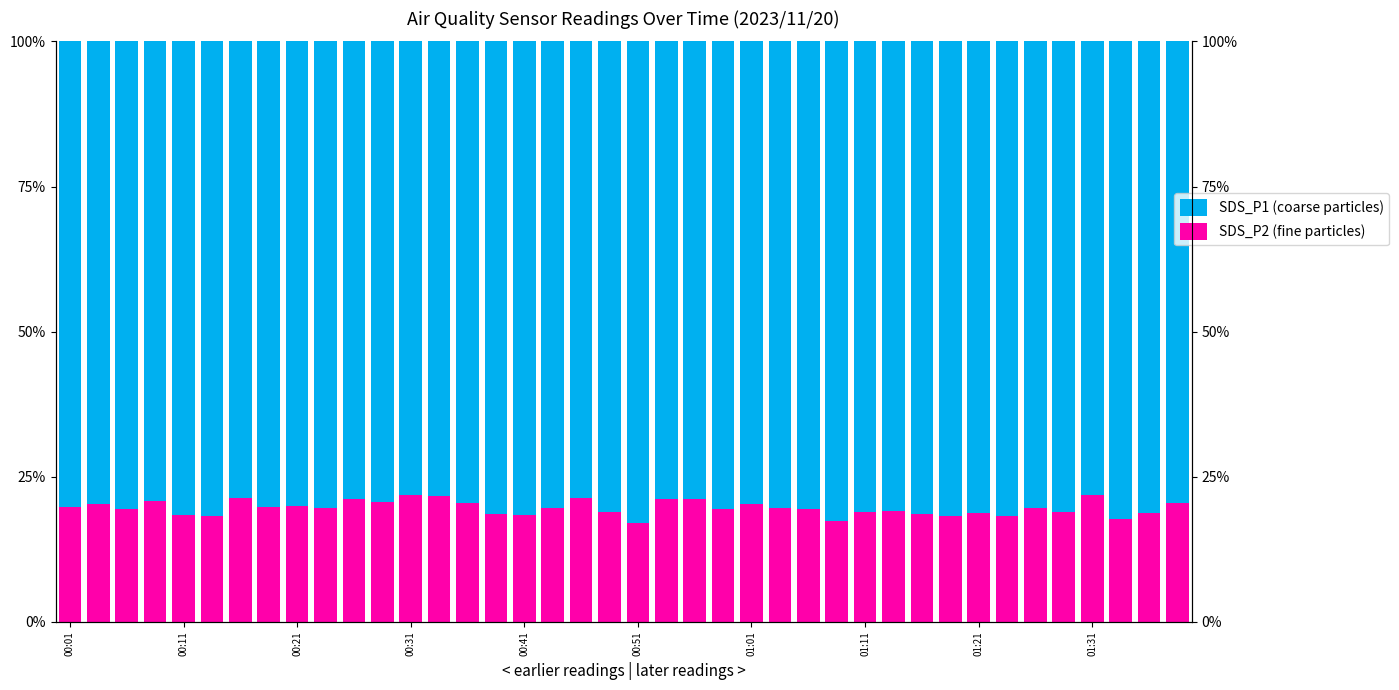

Count the number of categories in the chart.

40